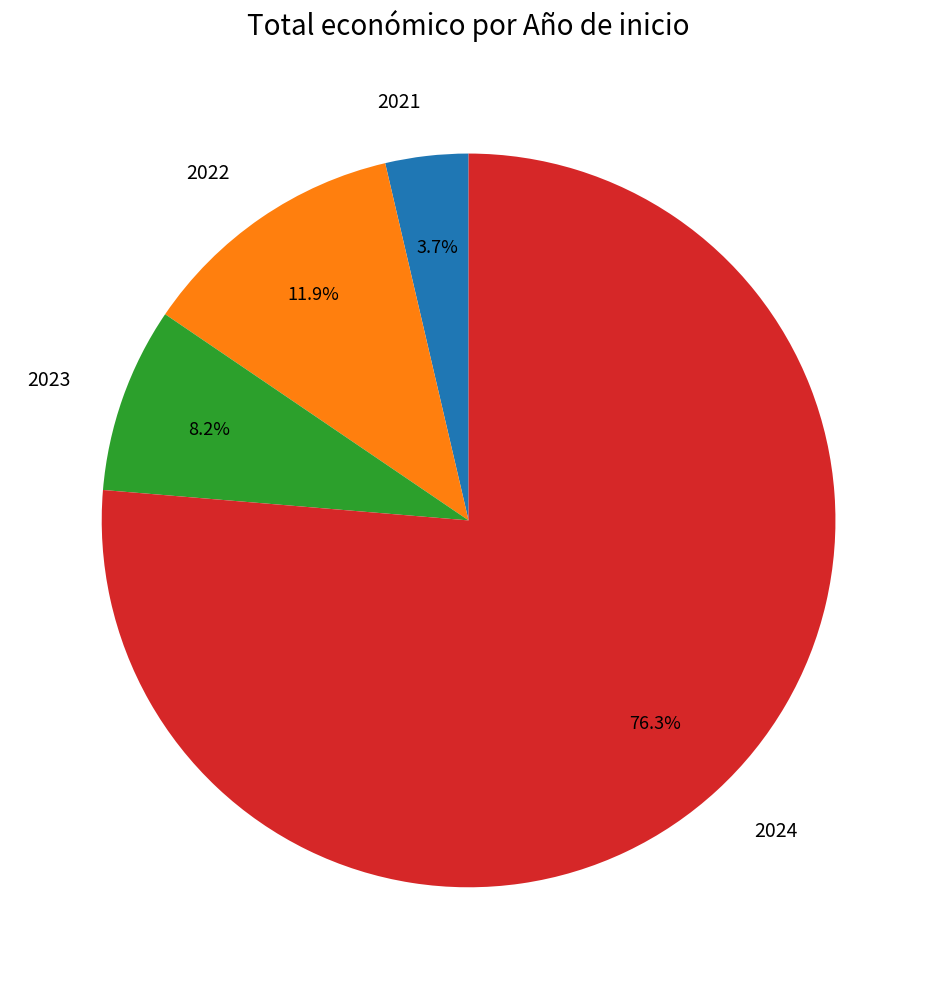

To the nearest percent, what is the average slice percentage?

25%